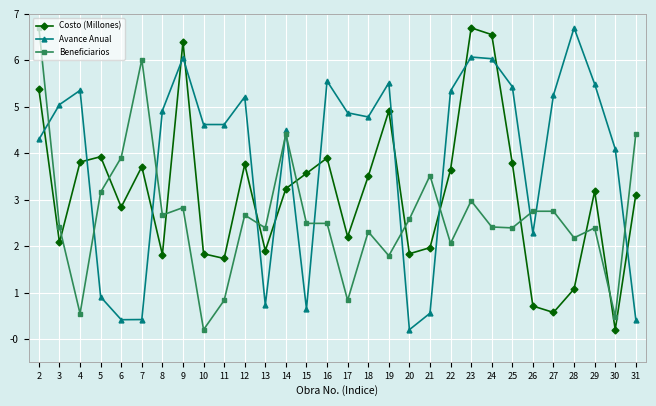

Where is the first local minimum for Beneficiarios?

4